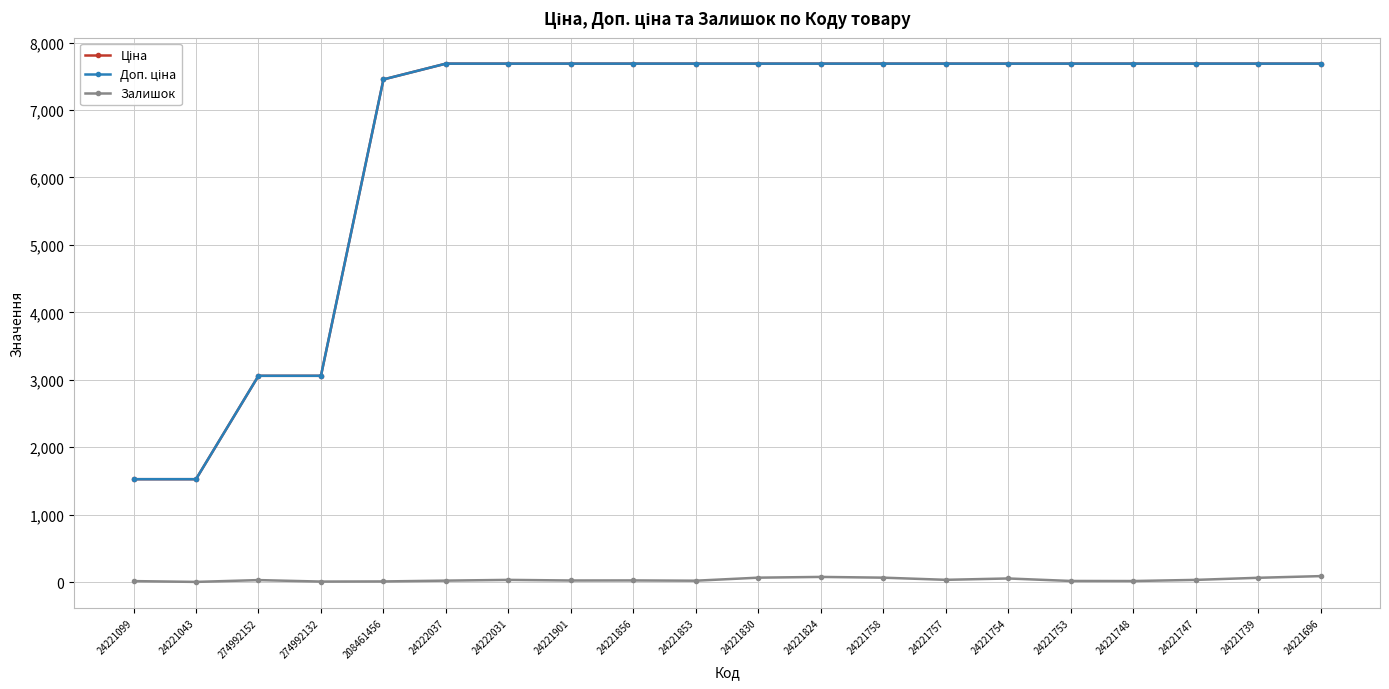

True or false: Залишок has a value of 55.0 at 24221754.

True